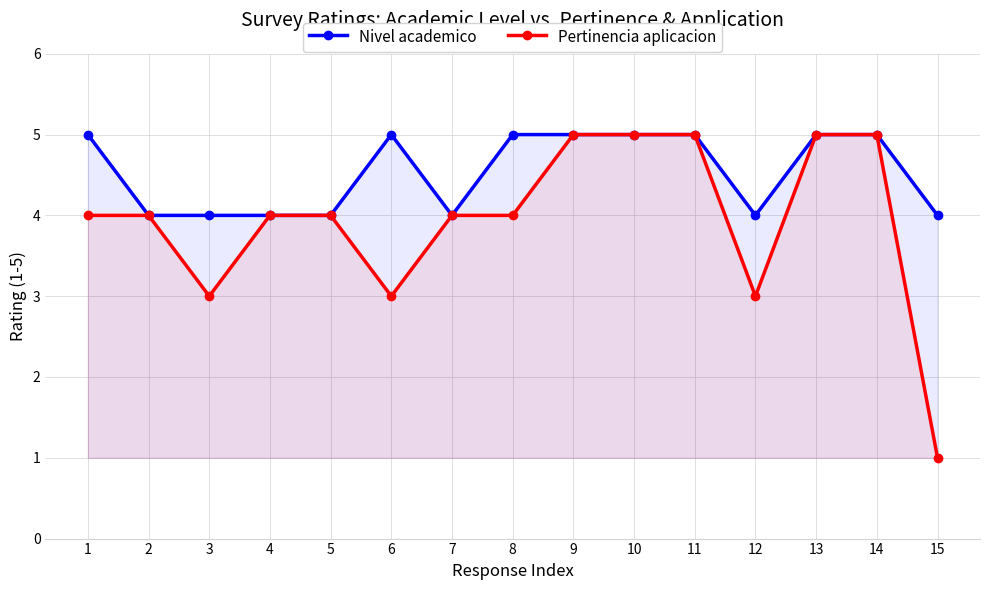

What is the value of the Nivel academico point at the 4th from the left?

4